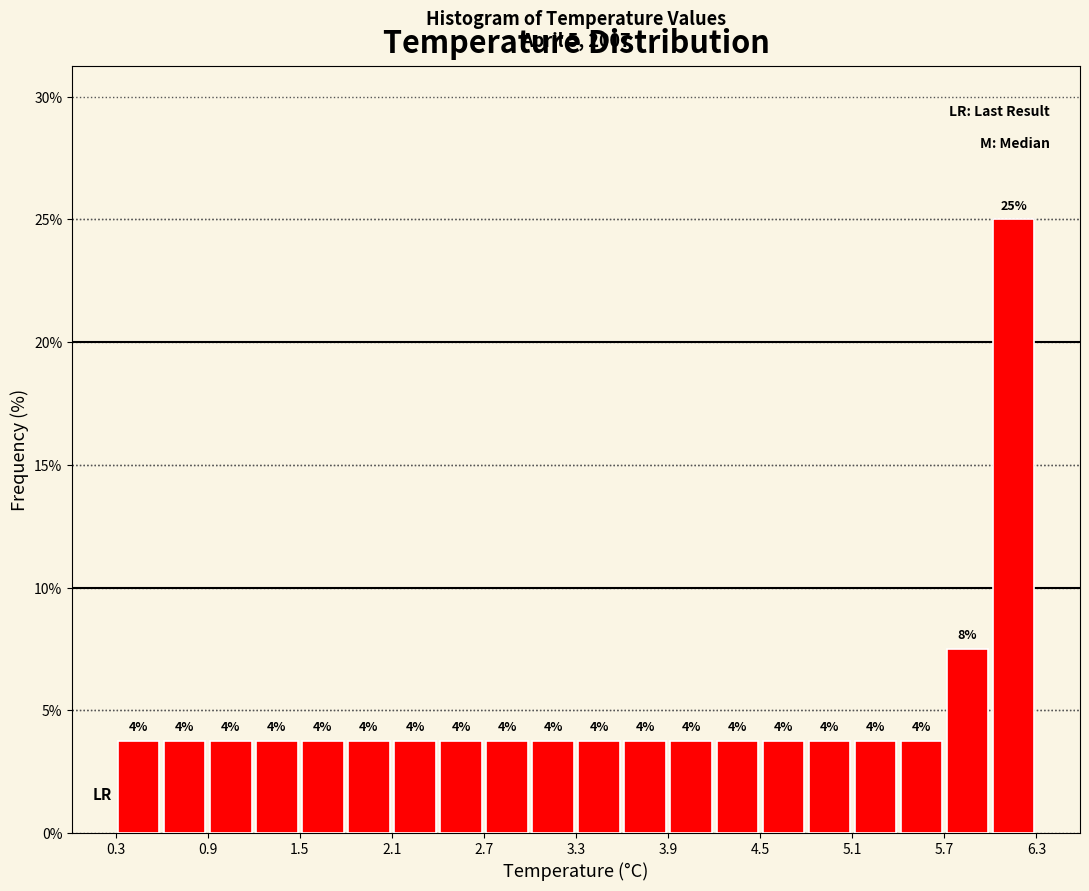

Around what value on the x-axis is the tallest bar? Give the approximate position of its centre, as read against the axis.

6.2